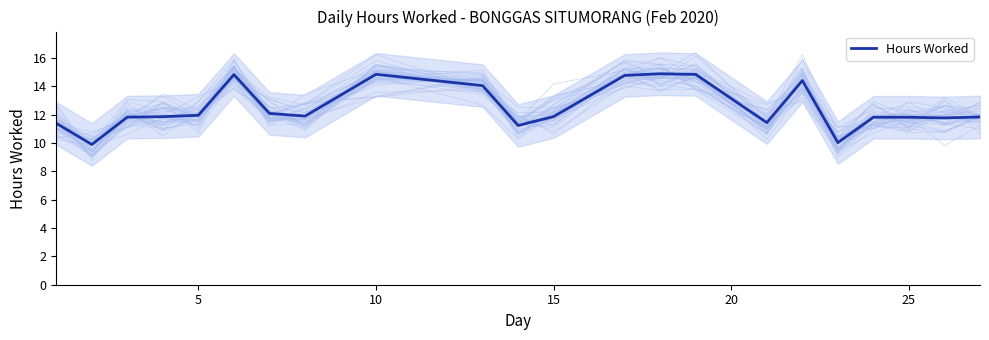

How many points are lower than both their immediate neighbors (excluding endpoints)?

6